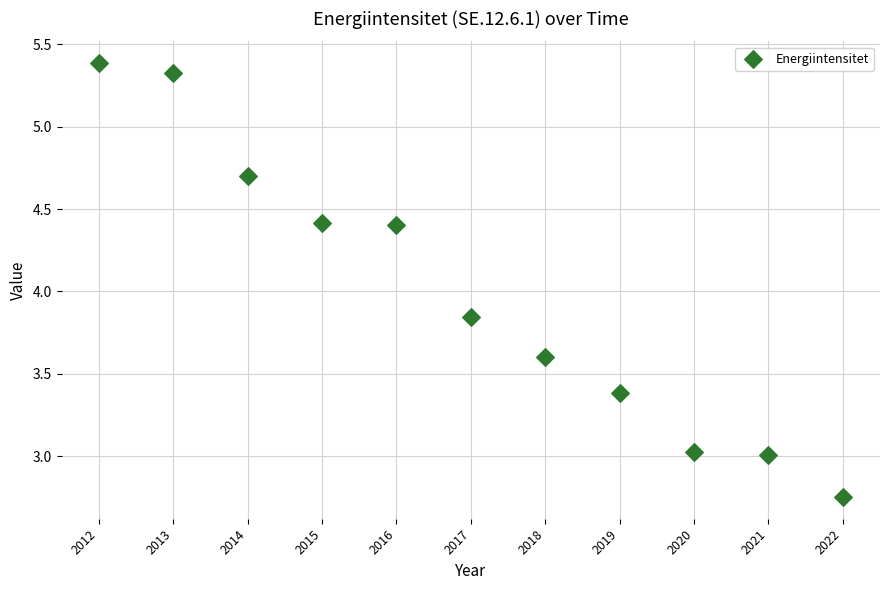

What is the average X value?

2017.0